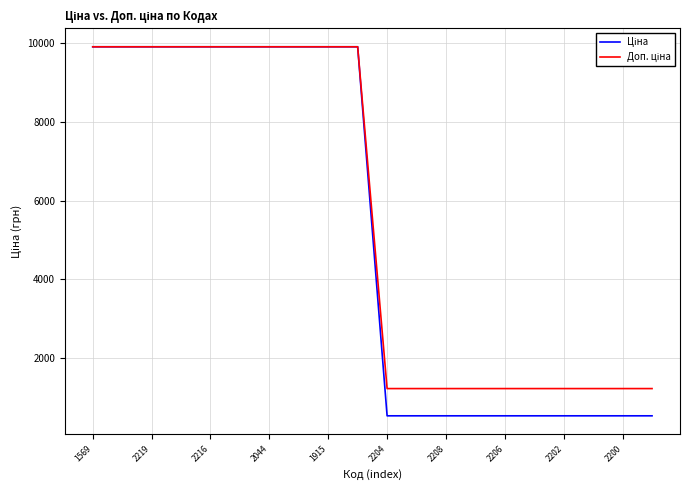

What is the smallest value displayed?

535.4